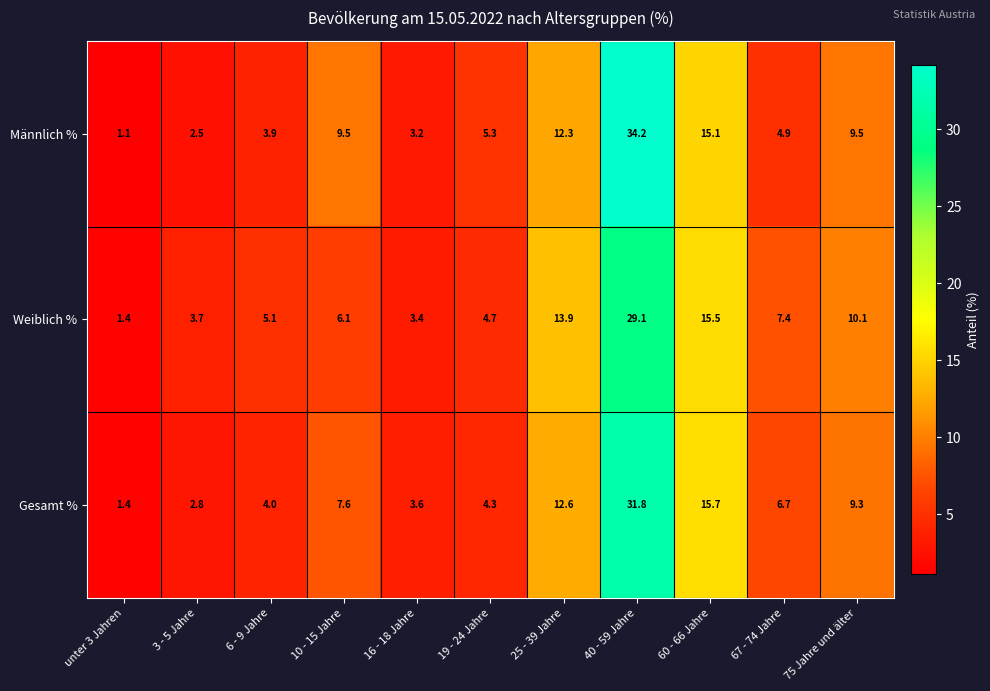

How many data points does each series have?

11